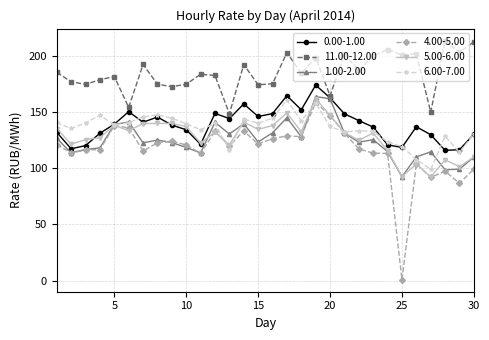

True or false: 11.00-12.00 and 1.00-2.00 intersect in this chart.

False